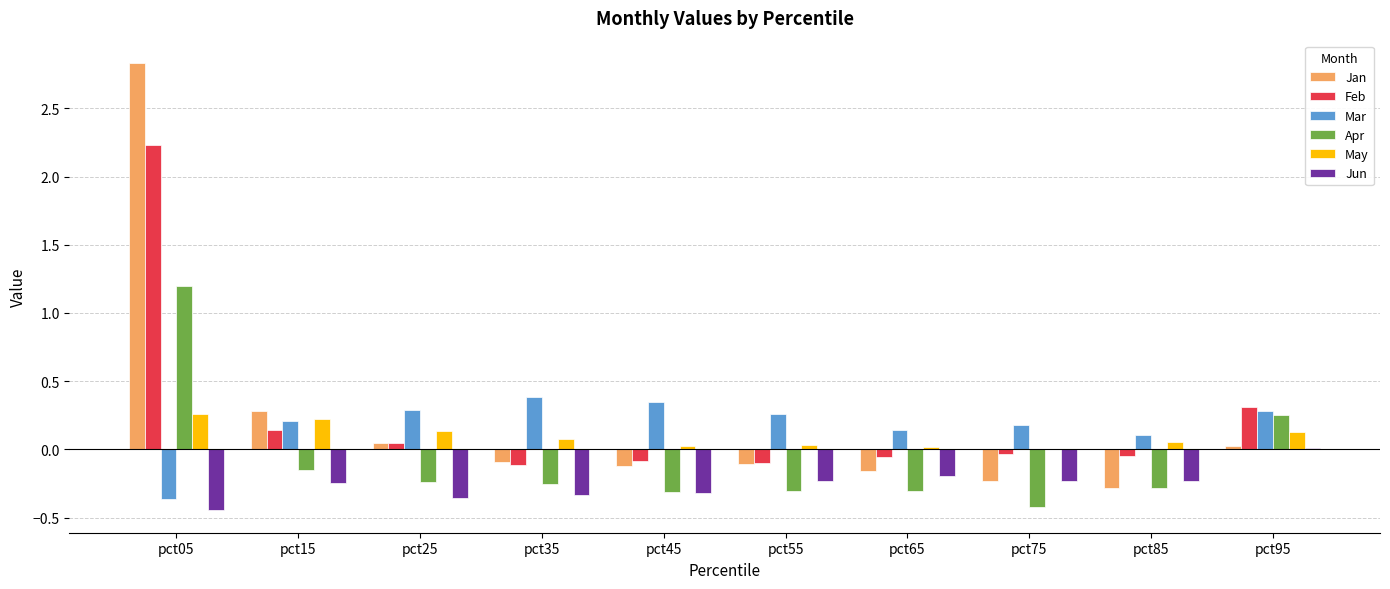

What is the sum of all Feb values?

2.3